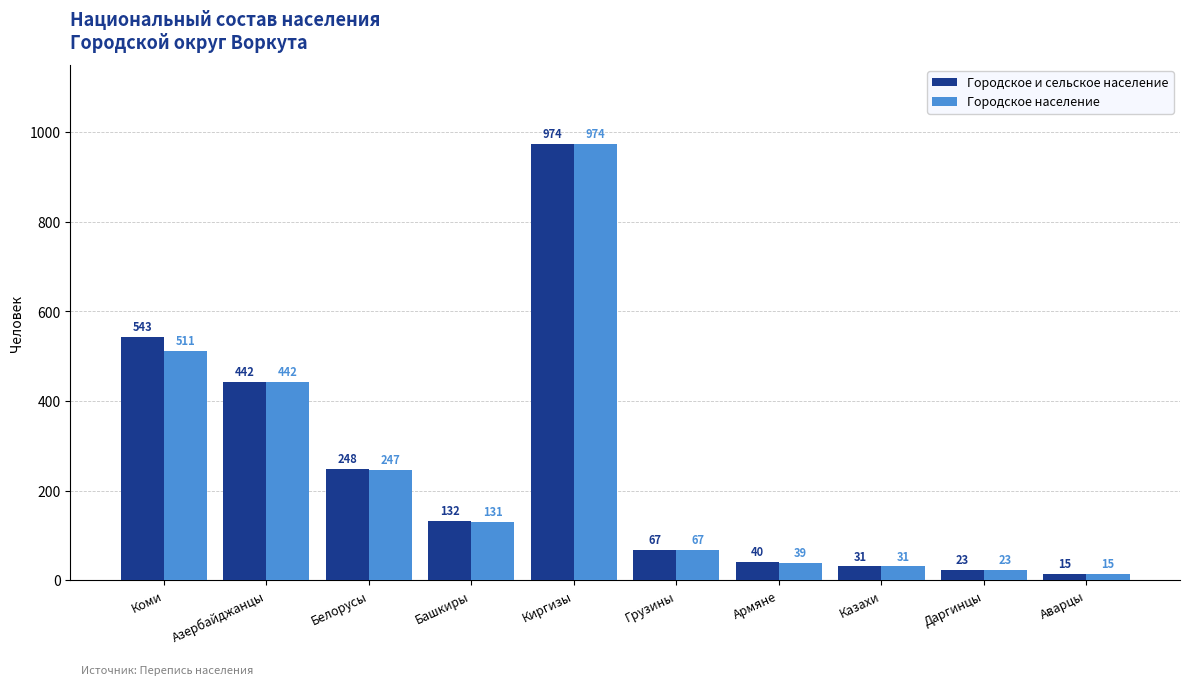

At which category is the sum across all series the highest?

Киргизы